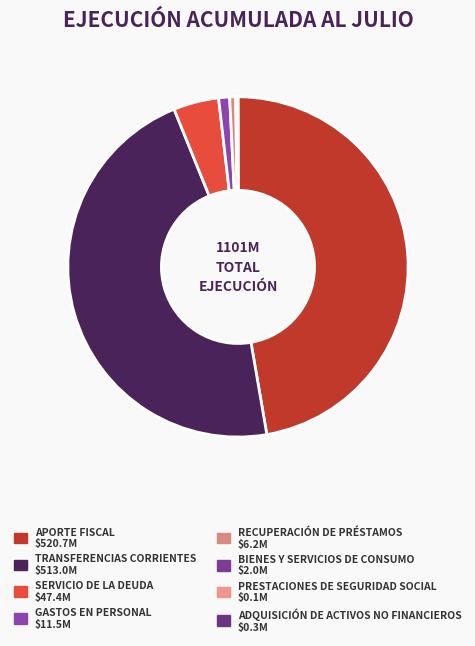

What percentage do PRESTACIONES DE SEGURIDAD SOCIAL and TRANSFERENCIAS CORRIENTES together represent?

46.6%